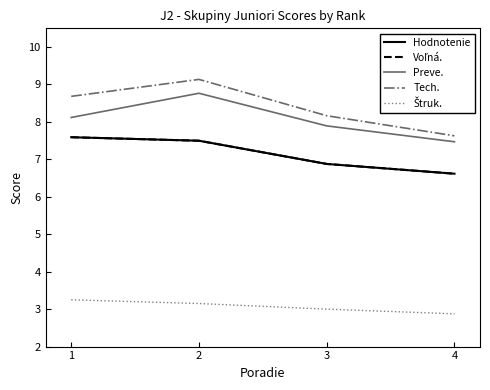

What is the spread (max minus min) of values at 4?

4.8